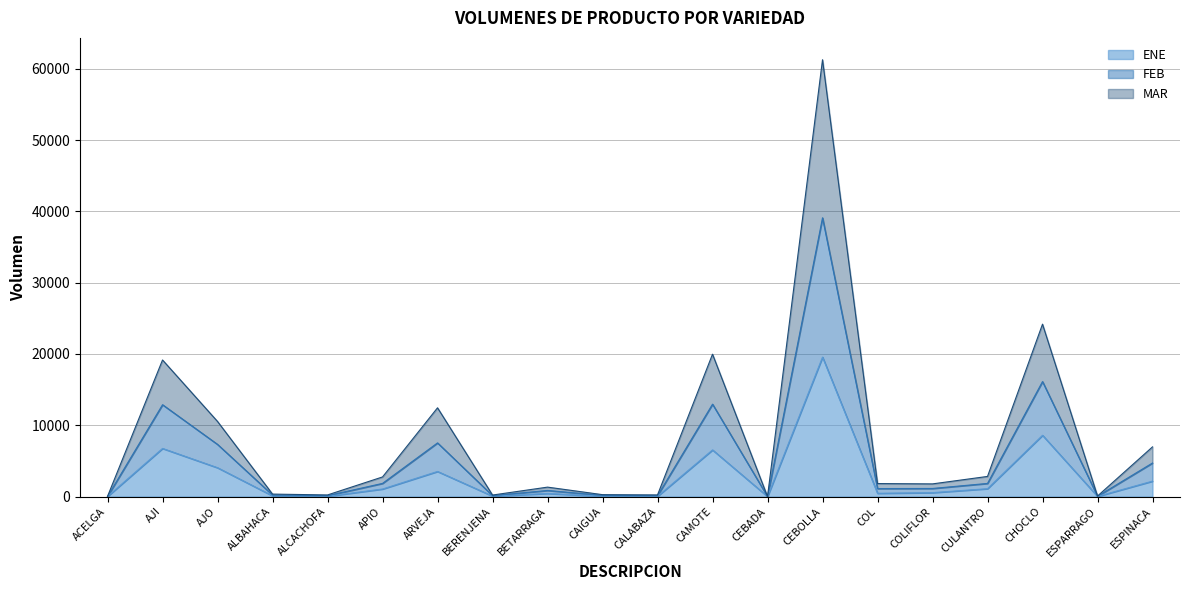

What is the value of the ENE point at the 3rd from the left?

4048